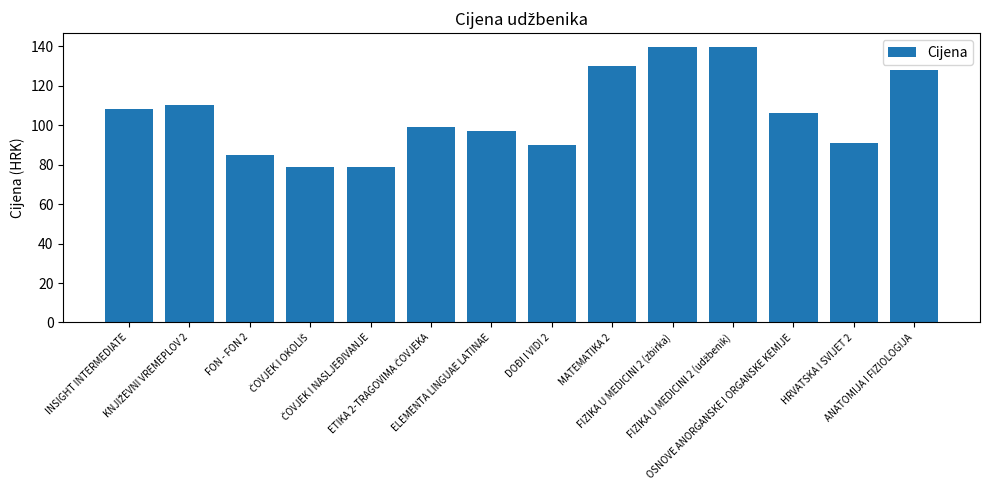

How many data points does each series have?

14